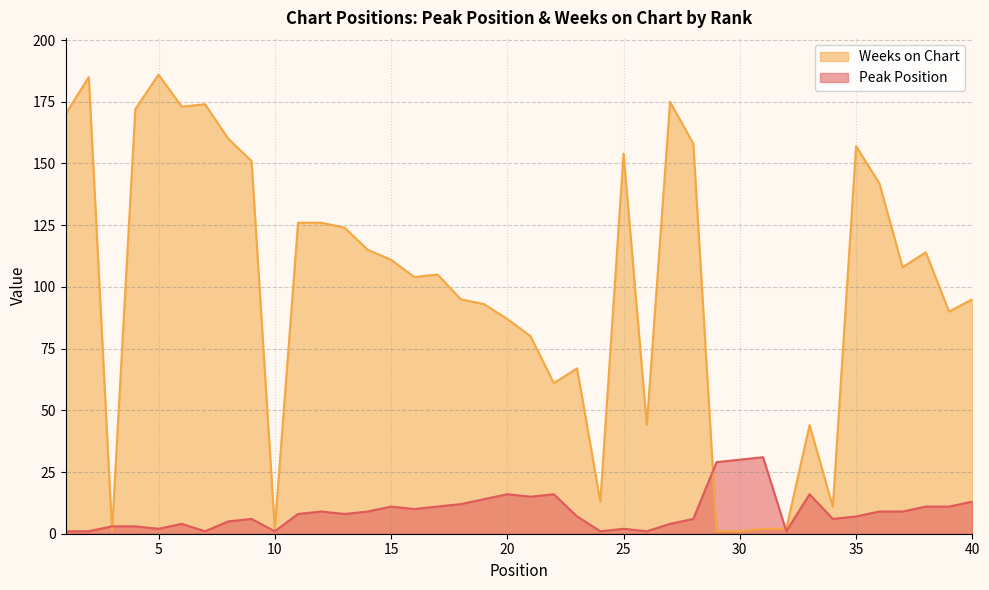

What is the average value of the Peak Position series?

9